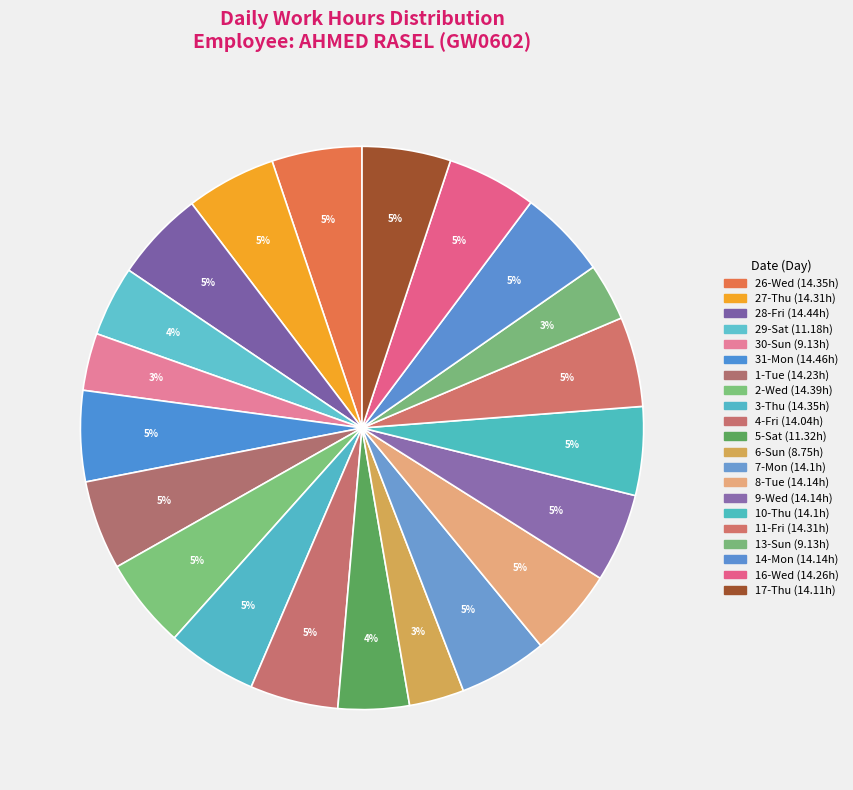

How many slices are in this pie chart?

21